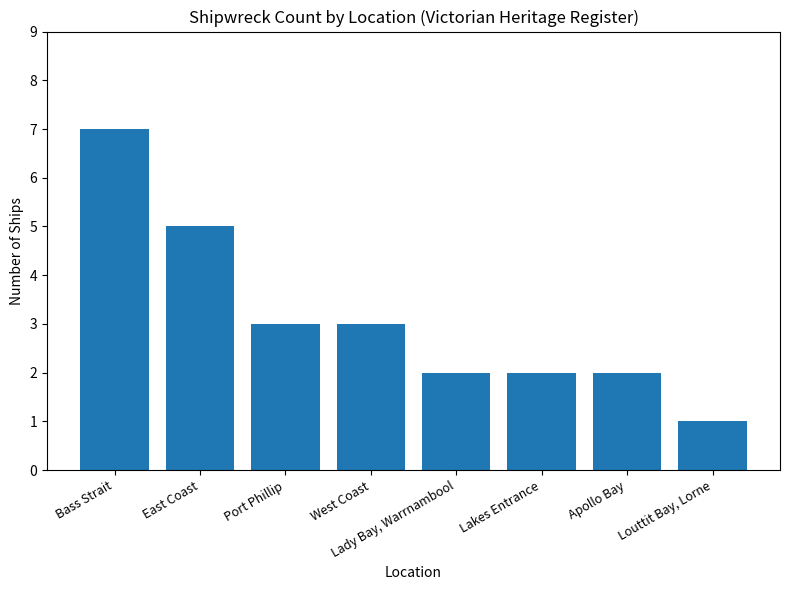

How many values are between 2 and 5?

6